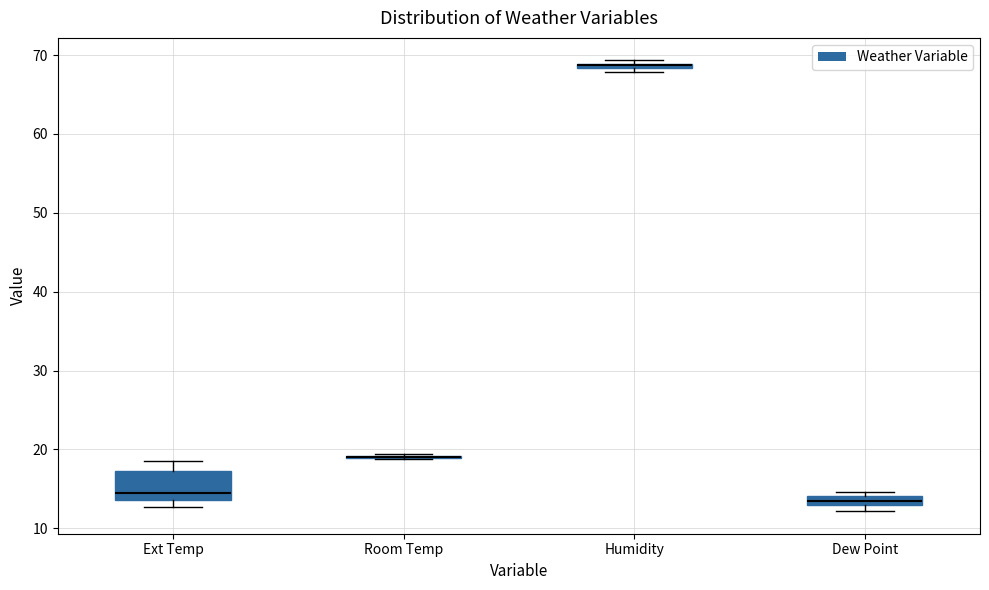

Where is the upper edge of the box for Ext Temp on the y-axis? The values are not printed on the chart, so give them approximately, as read against the axis.

17